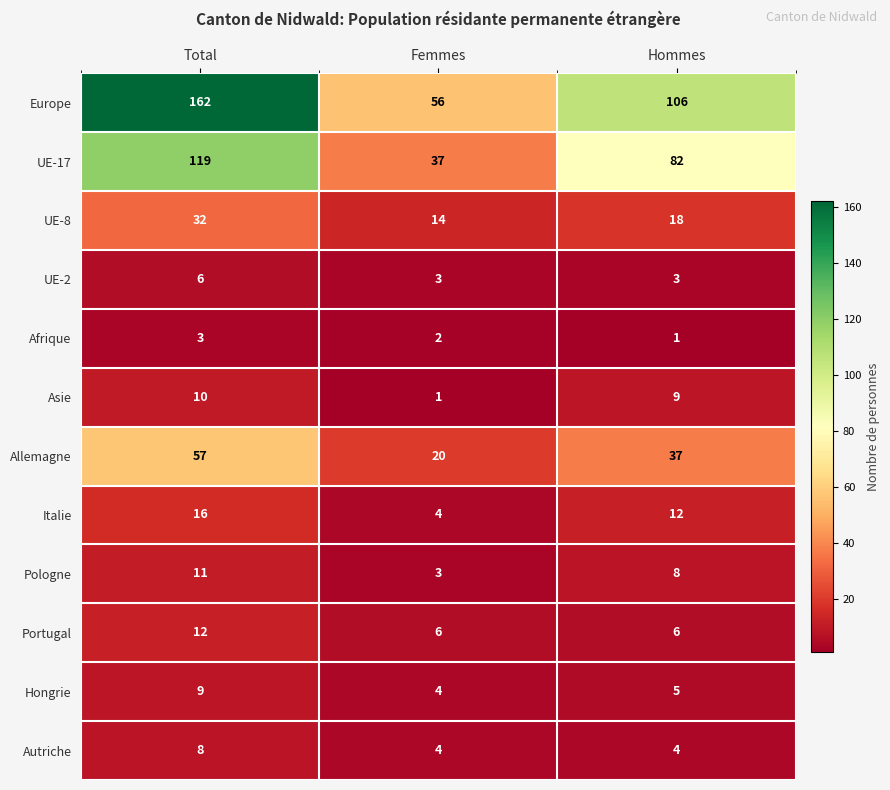

At how many categories does at least one series exceed 69?

2